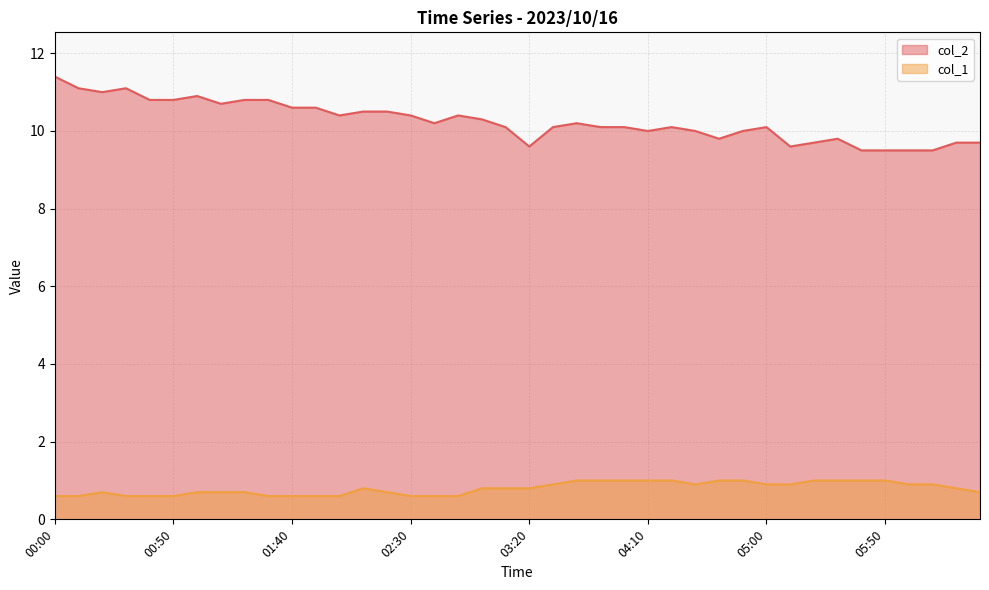

Rank the series by their average value, from highest to lowest.

col_2, col_1